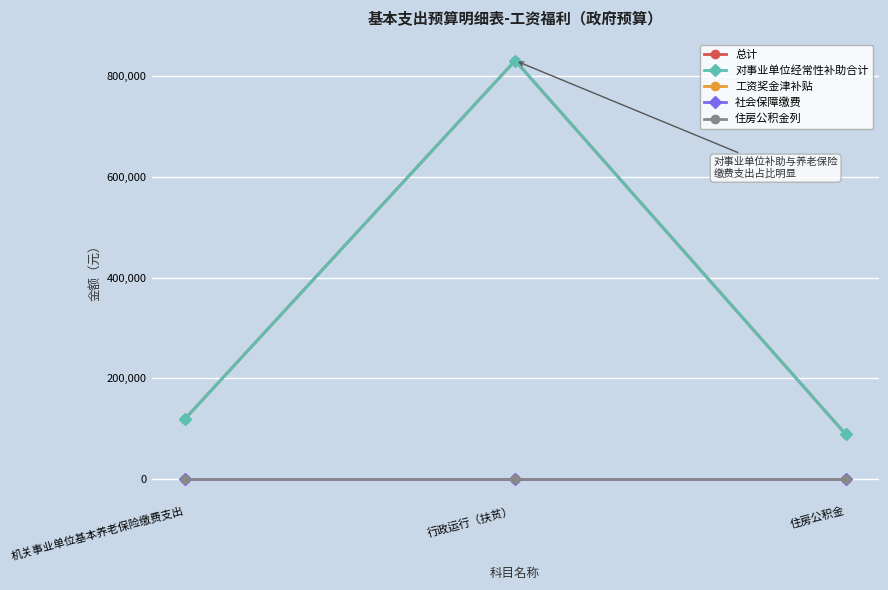

Is this an area chart (filled region under the line)?

No